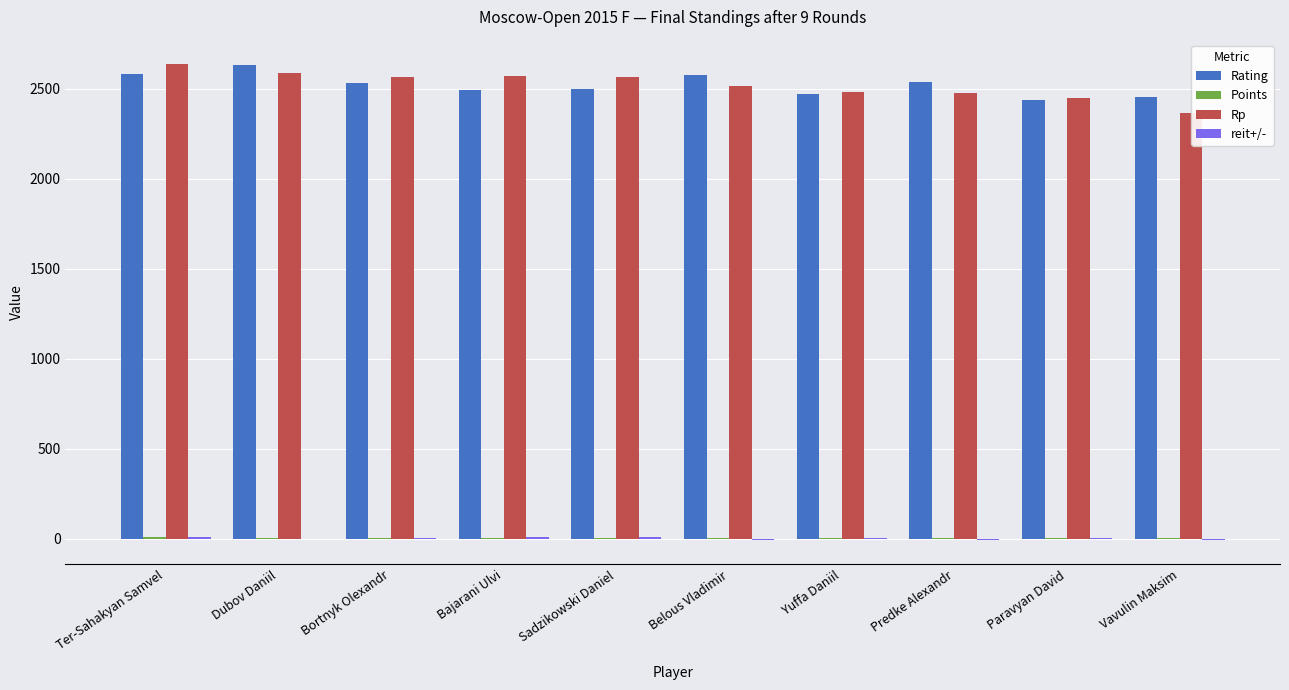

How many distinct data groups are displayed?

4